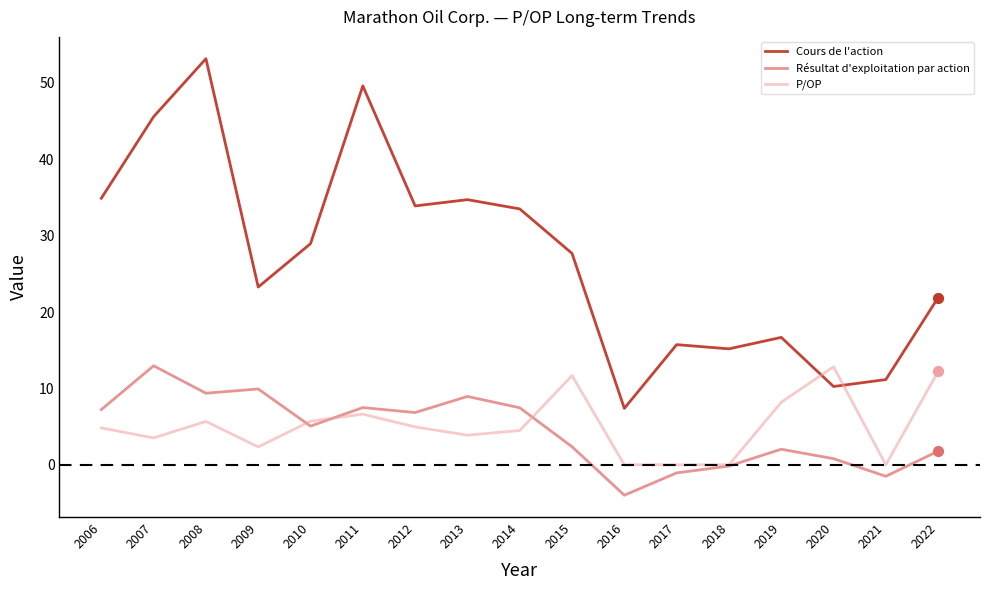

What are all the series names shown in the legend?

Cours de l'action, Résultat d'exploitation par action, P/OP